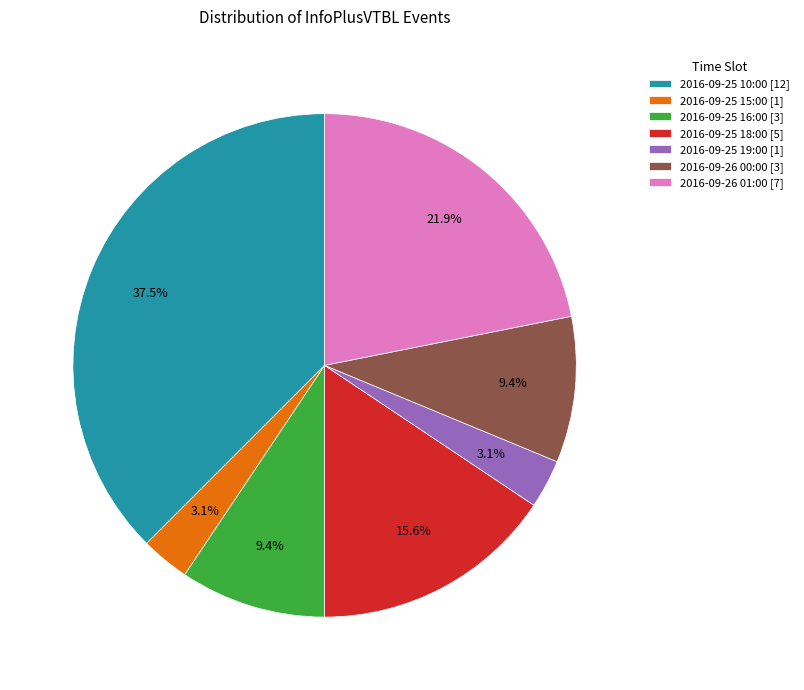

Between 2016-09-25 16:00 [3] and 2016-09-25 15:00 [1], which is larger?

2016-09-25 16:00 [3]